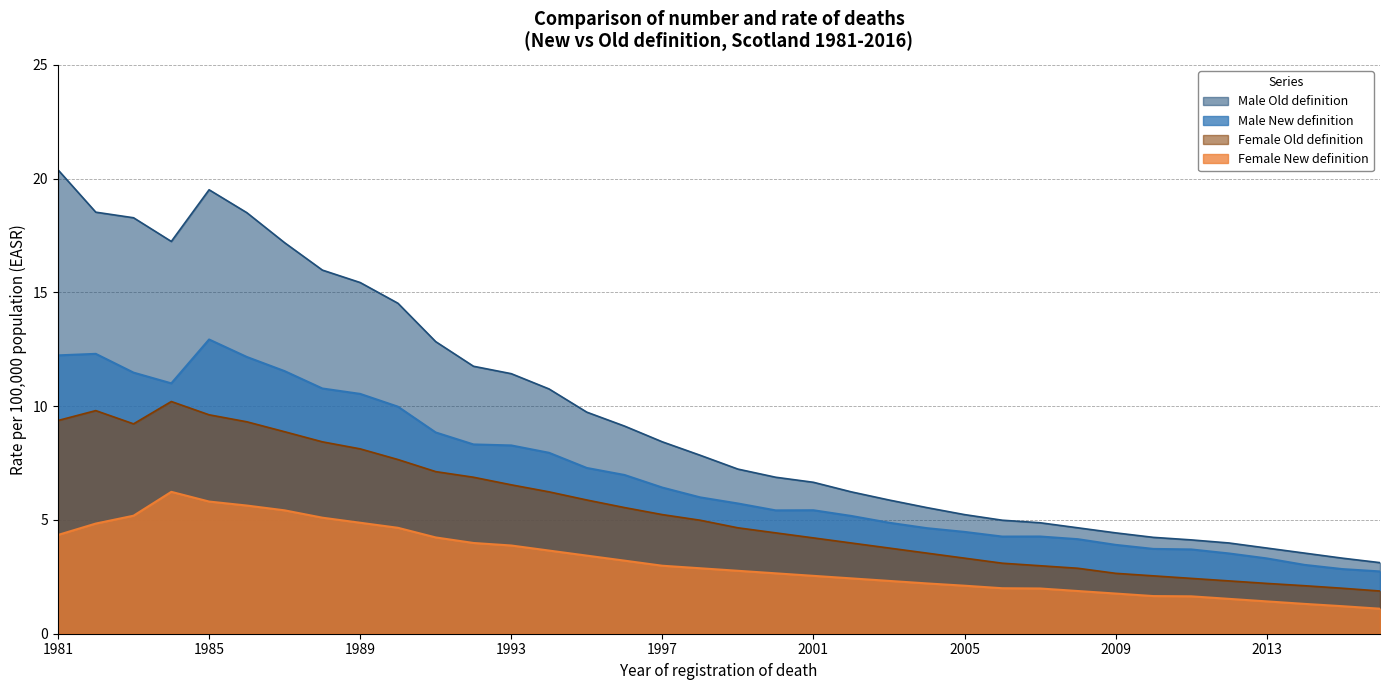

At how many categories does at least one series exceed 17?

7